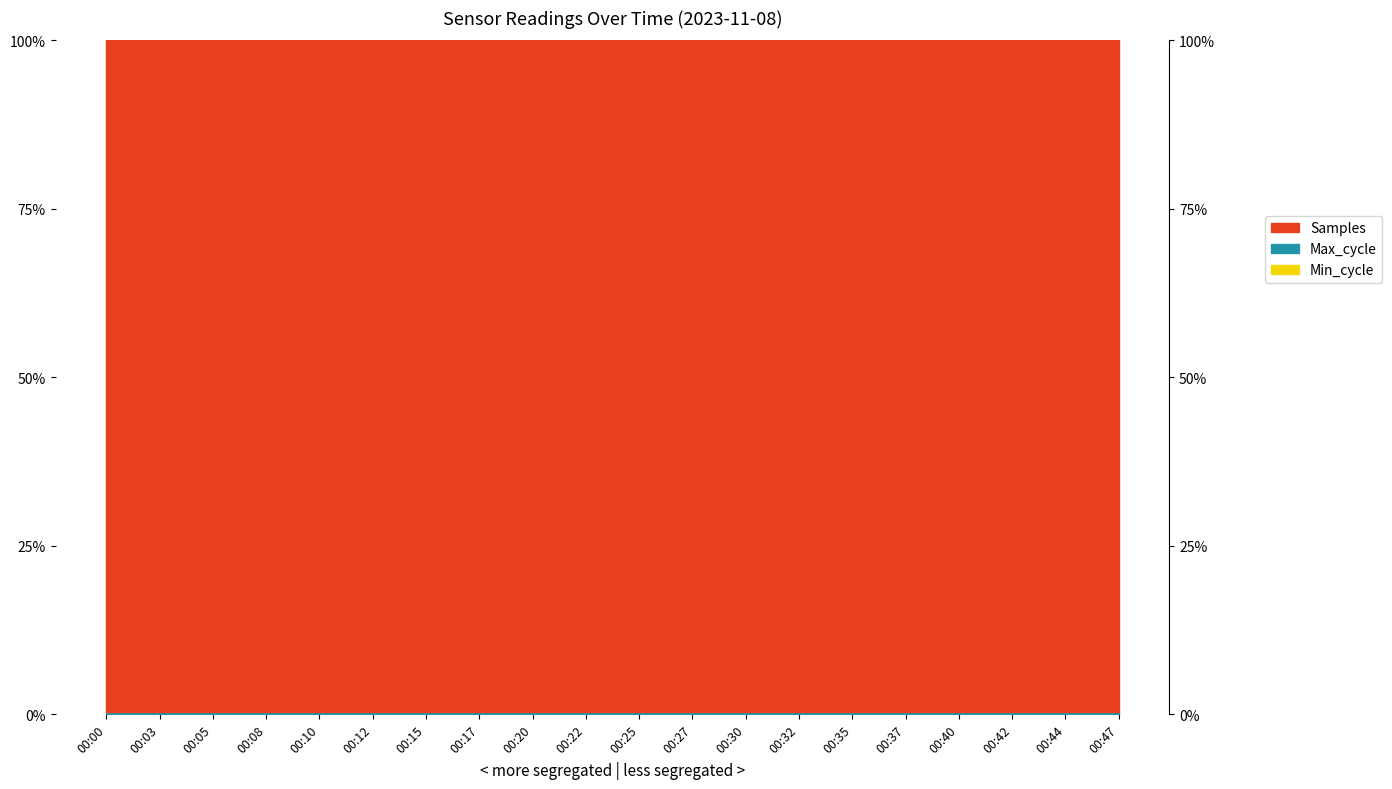

How many Max_cycle values are between 0 and 1?

20